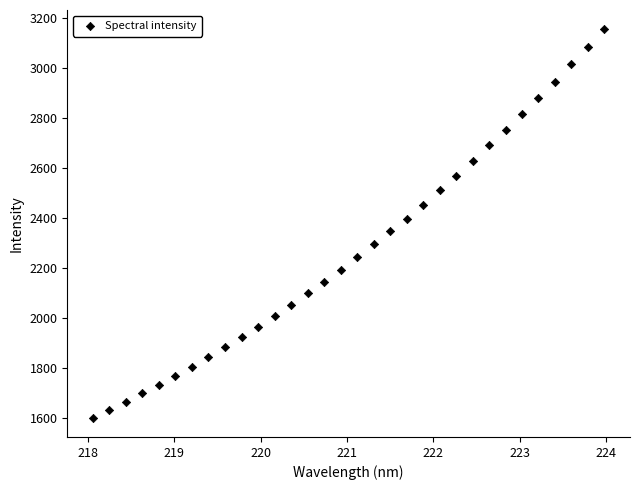

What is the range of X values (max minus min)?

5.9